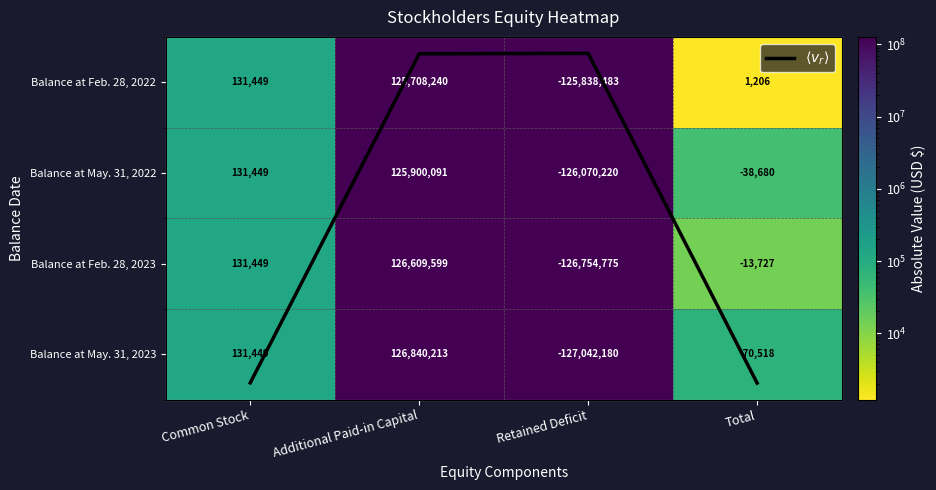

At which label is Balance at Feb. 28, 2023 closest to -72588?

Total